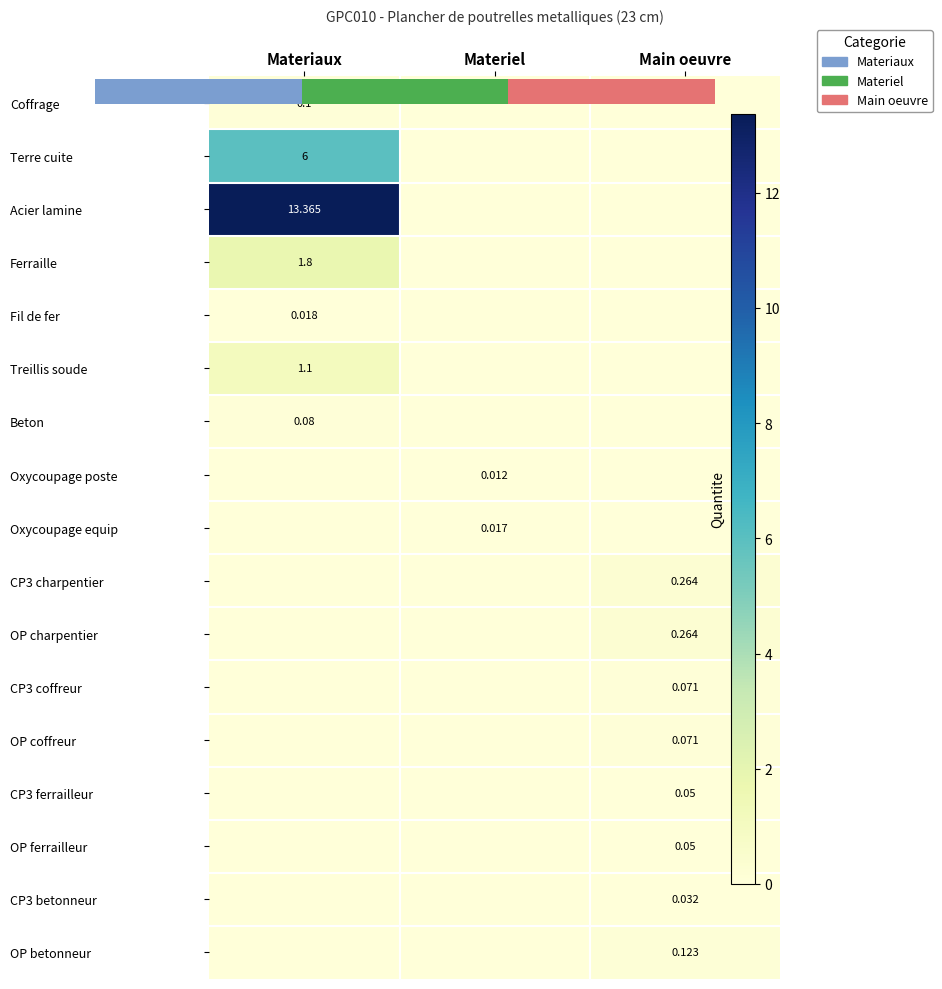

What is the difference between the highest and lowest values at Materiaux?

13.4